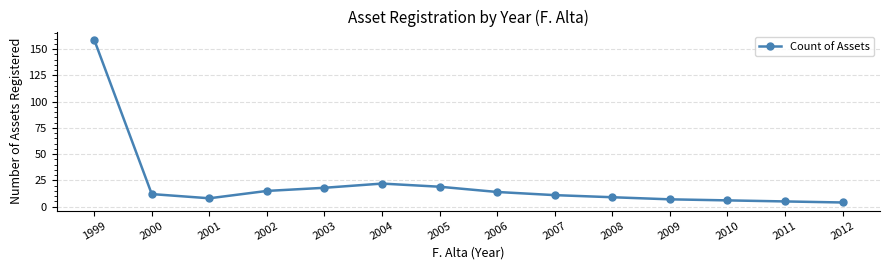

What is the greatest value displayed?

159